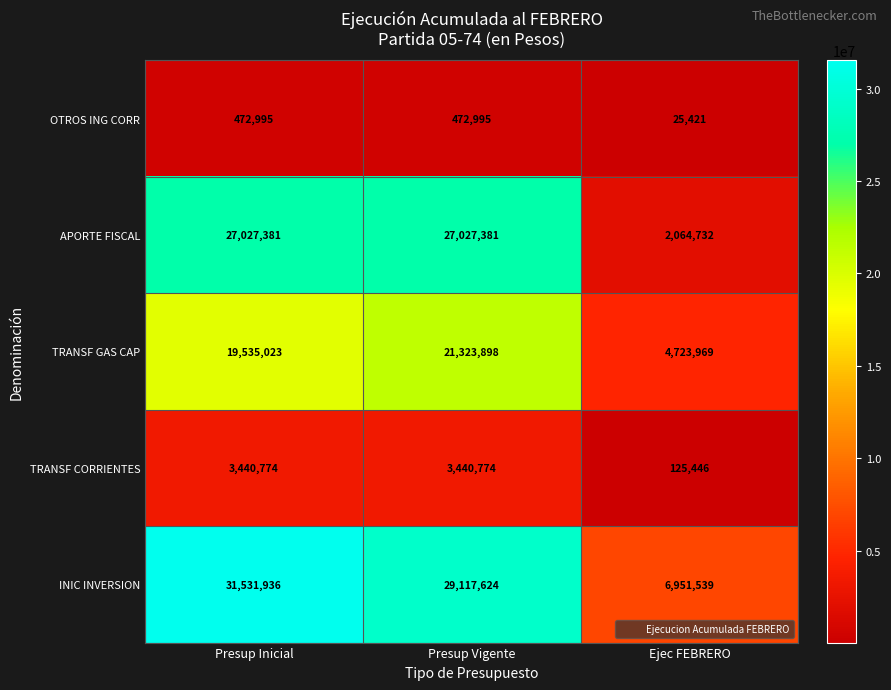

How many data points does each series have?

3